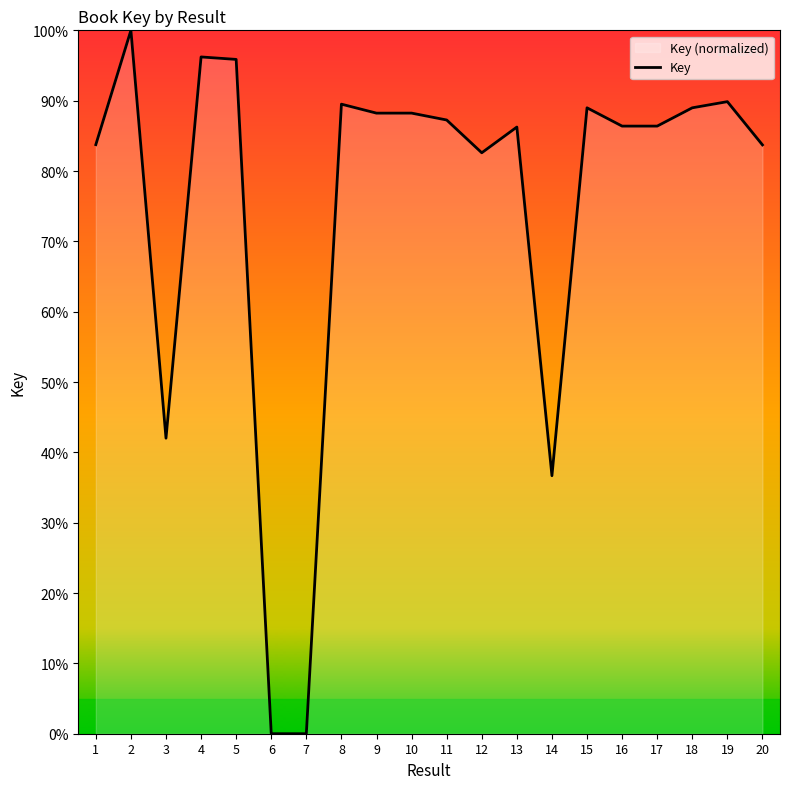

How many points are higher than both their immediate neighbors (excluding endpoints)?

7